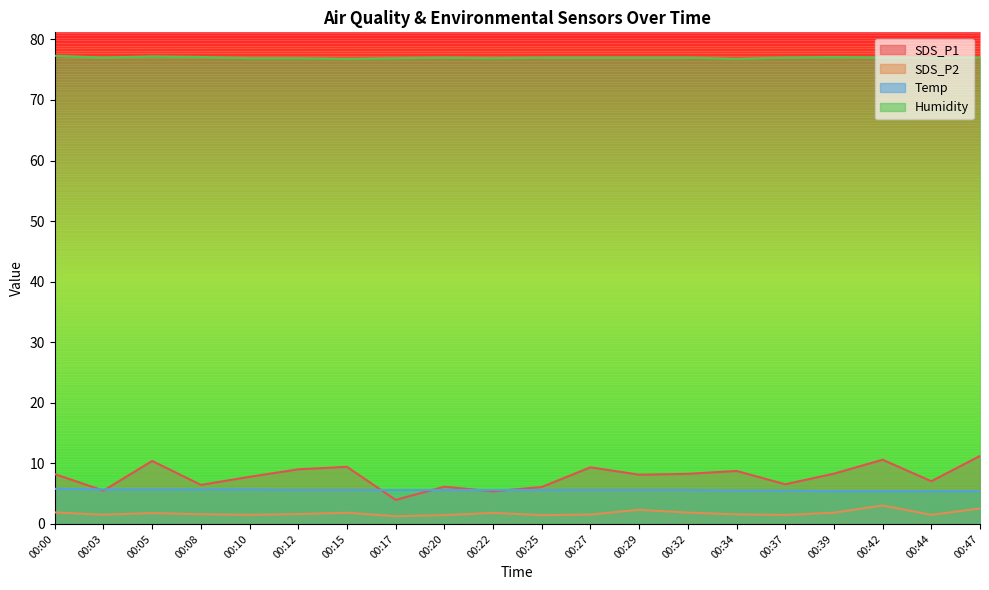

What is the value of the Humidity point at the 10th from the left?

76.9